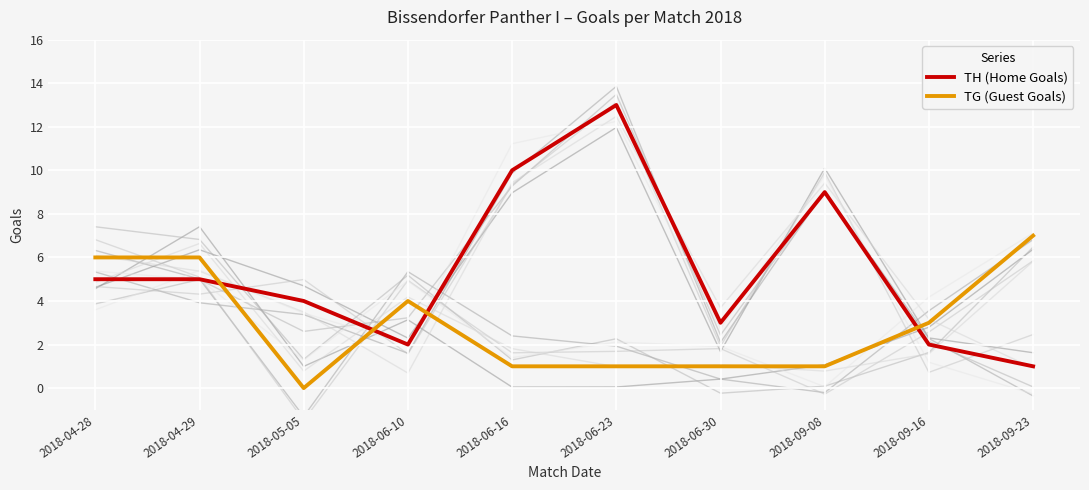

What is the total value across all series at 2018-09-08?

10